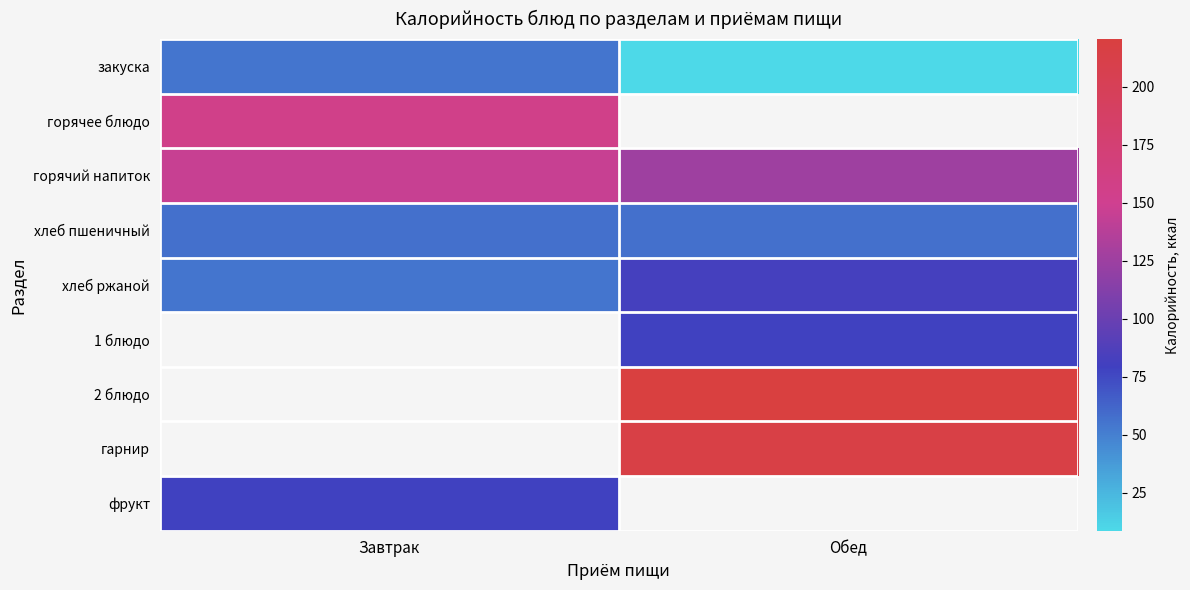

What is the sum of all горячий напиток values?

271.1